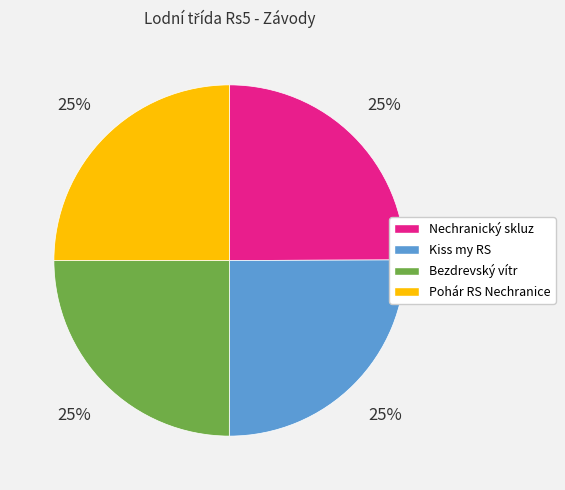

How many slices are in this pie chart?

4